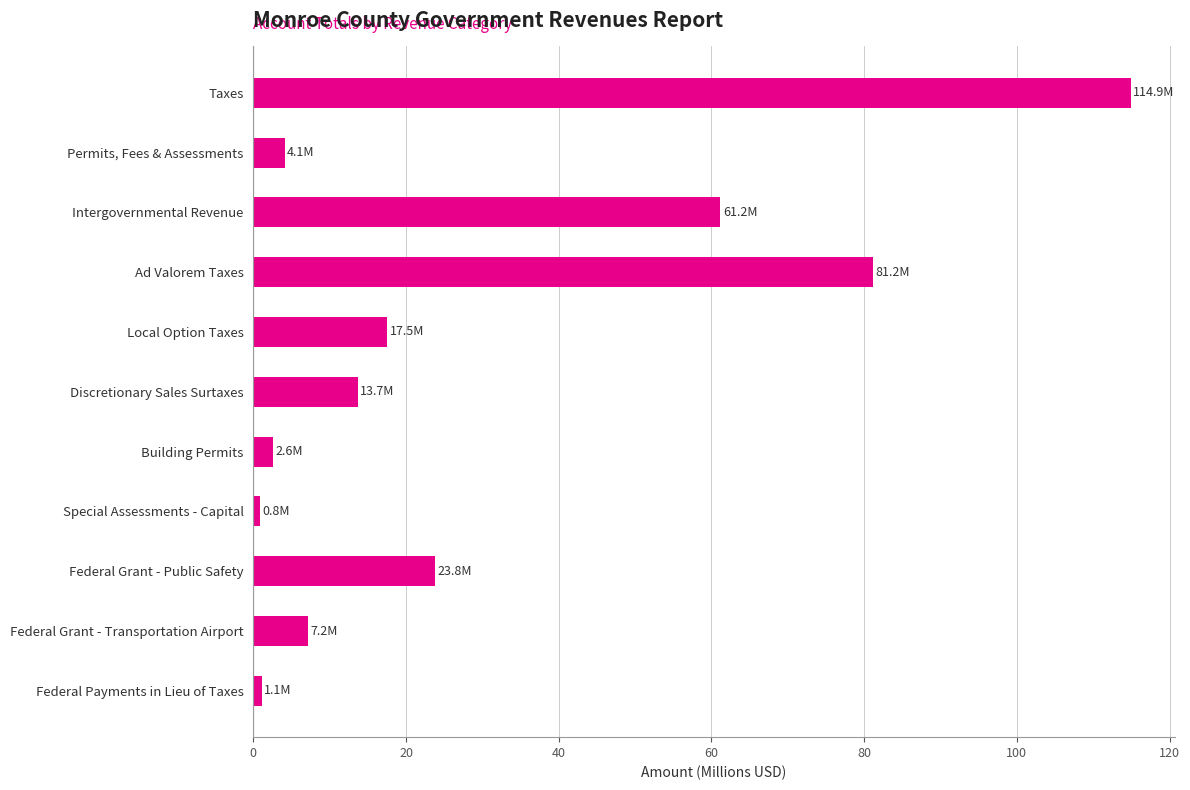

List the labels in order of value, smallest first.

Special Assessments - Capital, Federal Payments in Lieu of Taxes, Building Permits, Permits, Fees & Assessments, Federal Grant - Transportation Airport, Discretionary Sales Surtaxes, Local Option Taxes, Federal Grant - Public Safety, Intergovernmental Revenue, Ad Valorem Taxes, Taxes